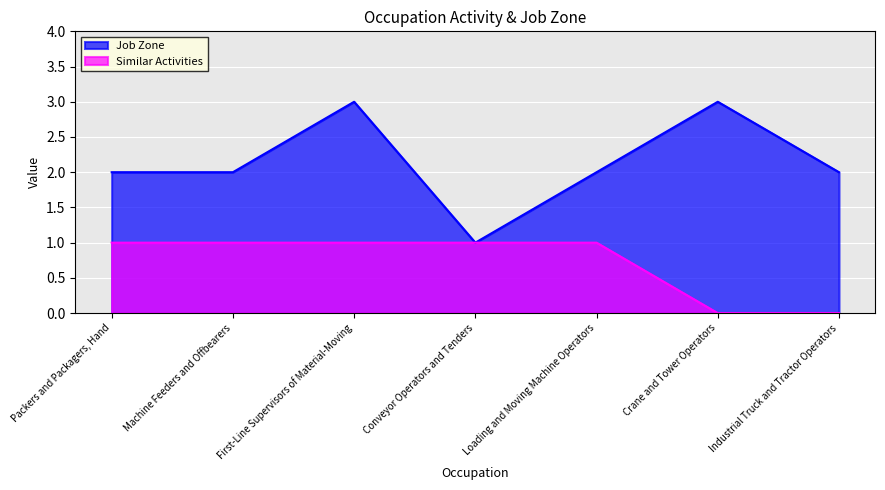

How many values in the Job Zone series are below 2?

1